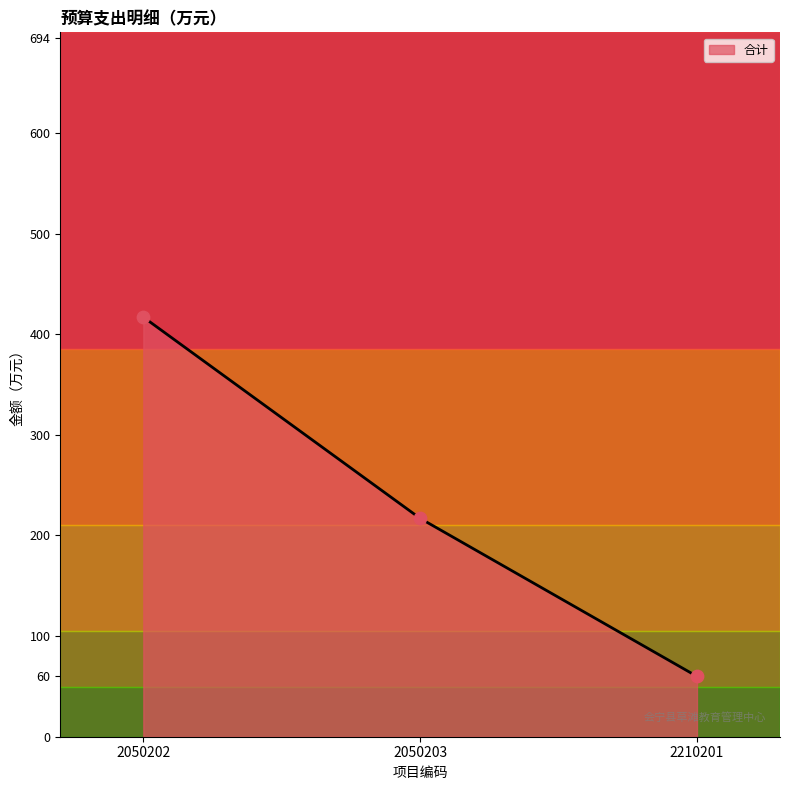

What is the change in value from 2050202 to 2050203?

-200